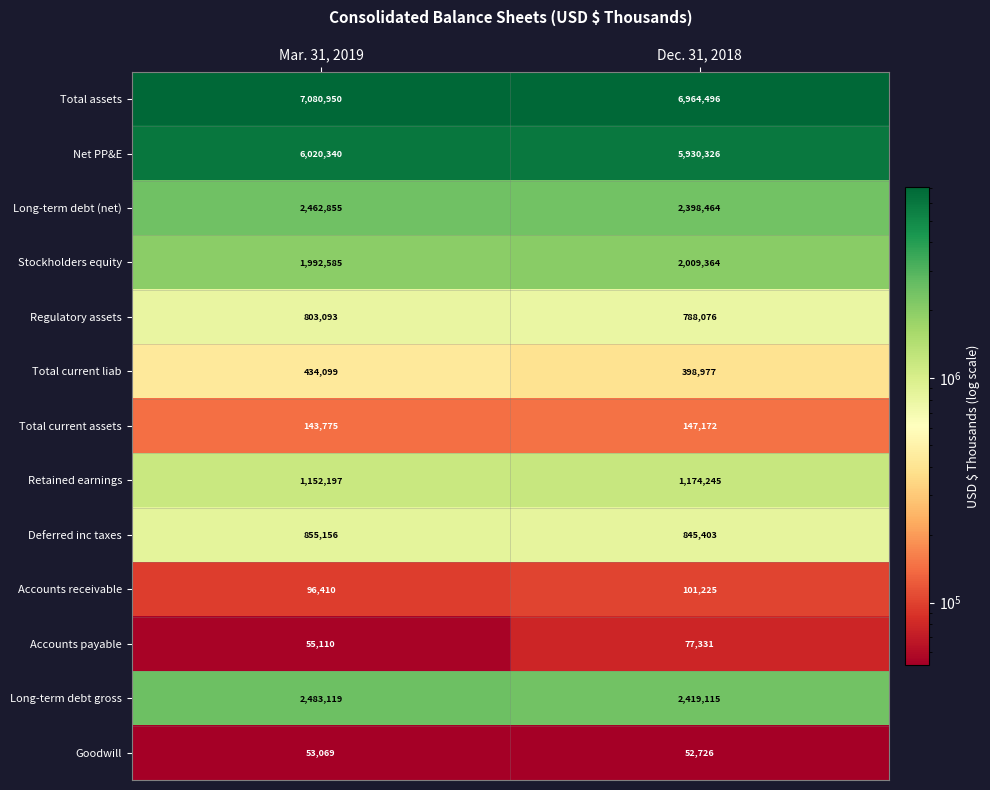

How many distinct data groups are displayed?

13